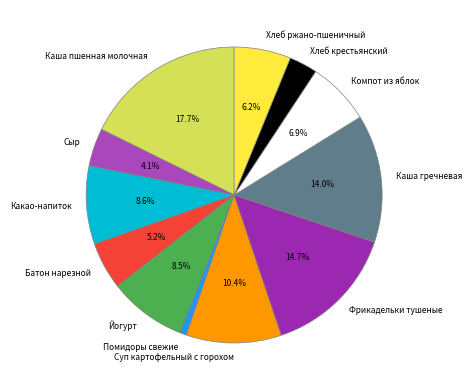

To the nearest percent, what is the difference between the largest and smallest slice percentages?

17%